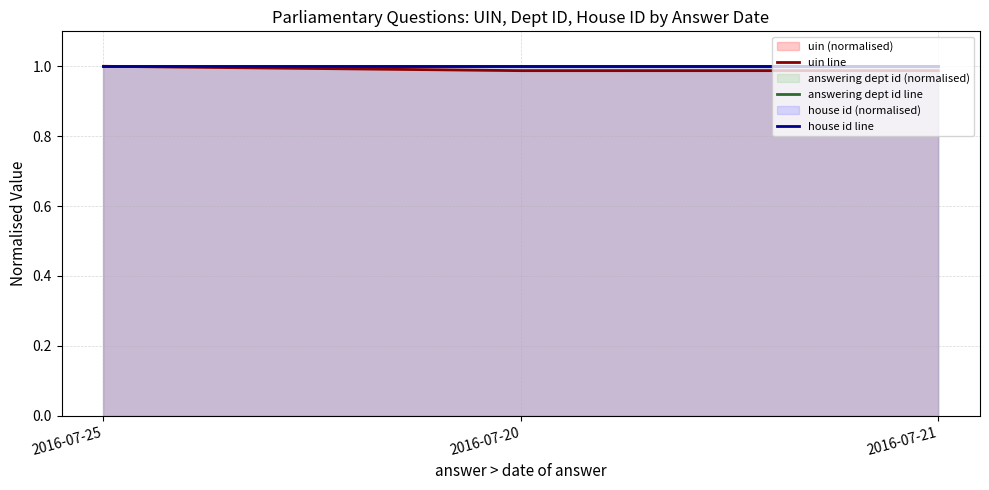

The value of answering dept id line at 2016-07-20 is 1.8. True or false?

False